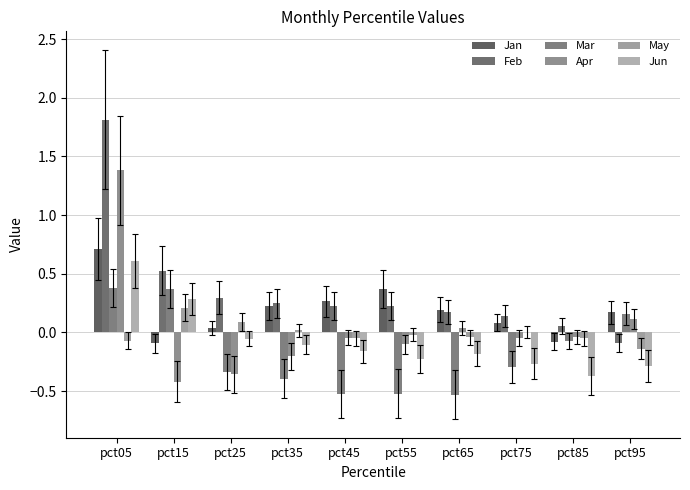

Is the value of Jan at pct65 greater than the value of Feb at pct45?

No